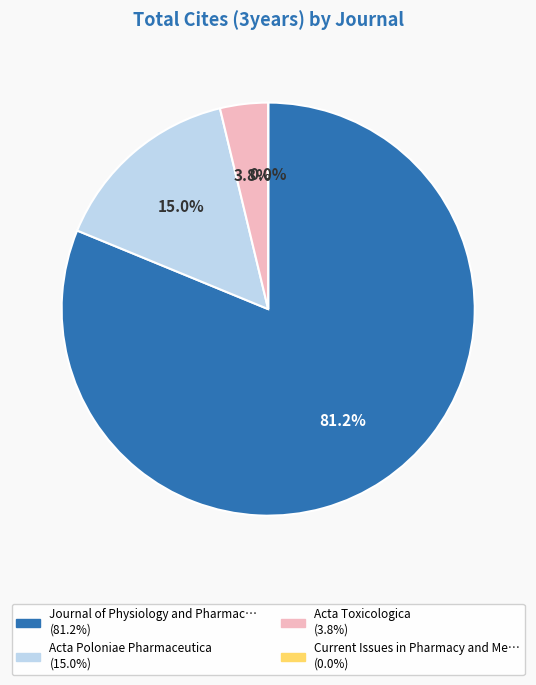

The Acta Toxicologica slice represents 1% of the pie. True or false?

False